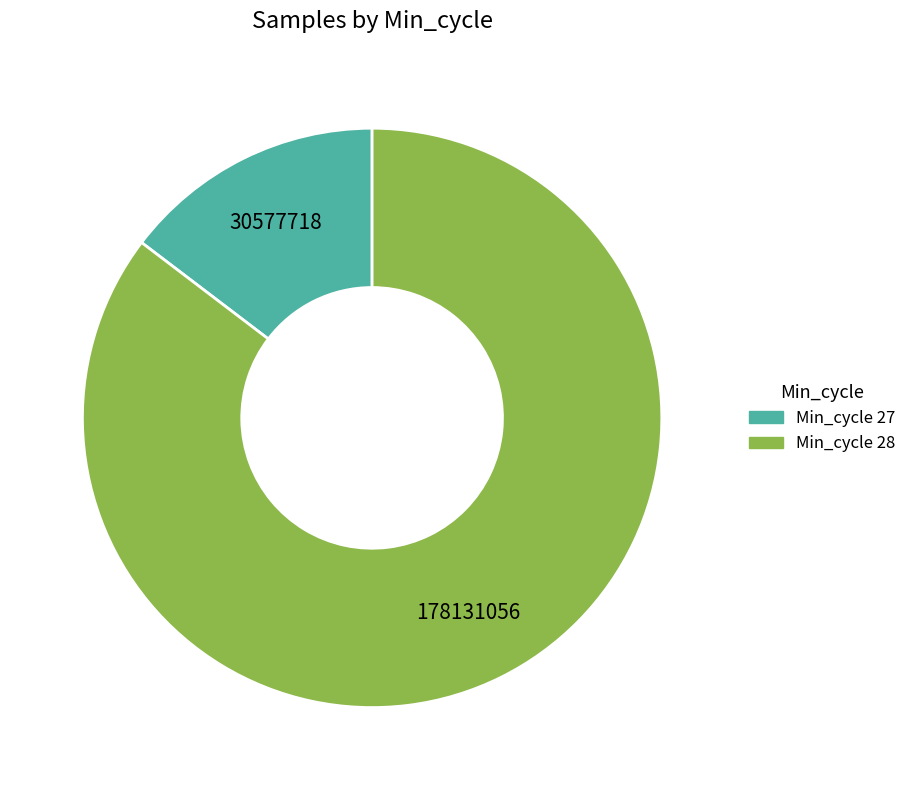

Is there any slice that represents more than half of the pie?

Yes